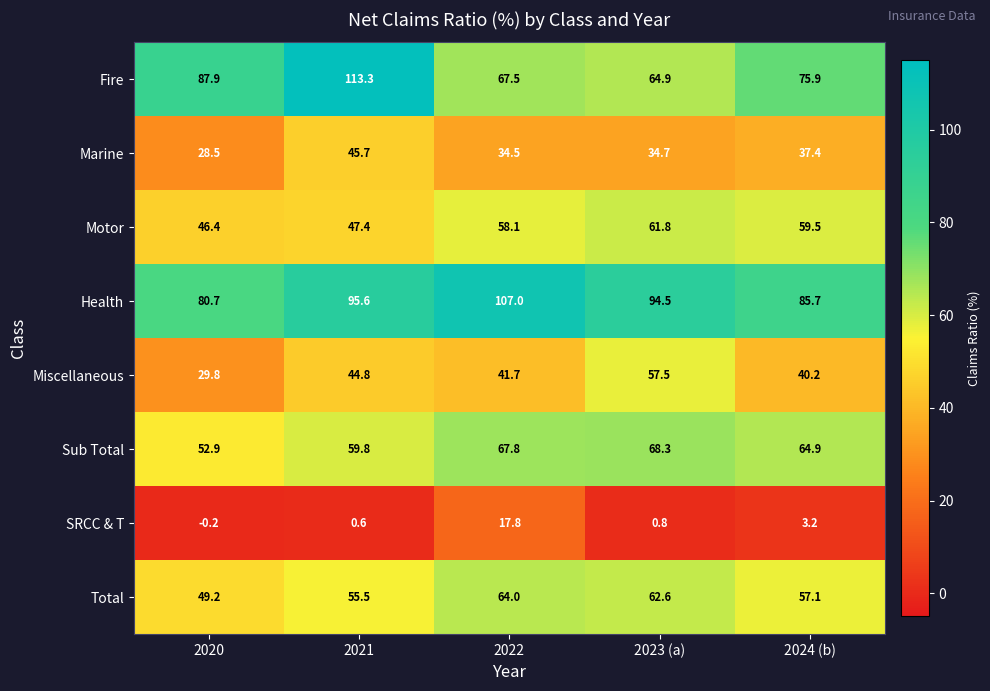

What is the difference between the maximum and minimum values in the Marine series?

17.2